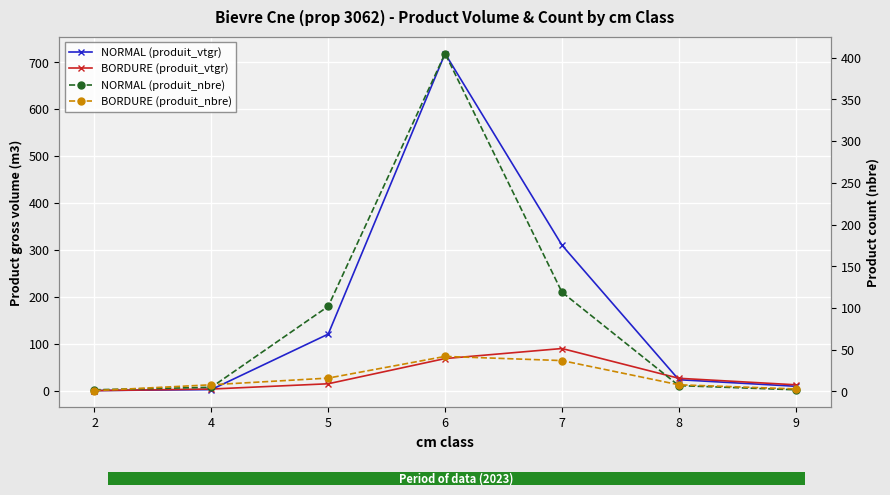

Which series has the largest range (max minus min)?

NORMAL (produit_vtgr)